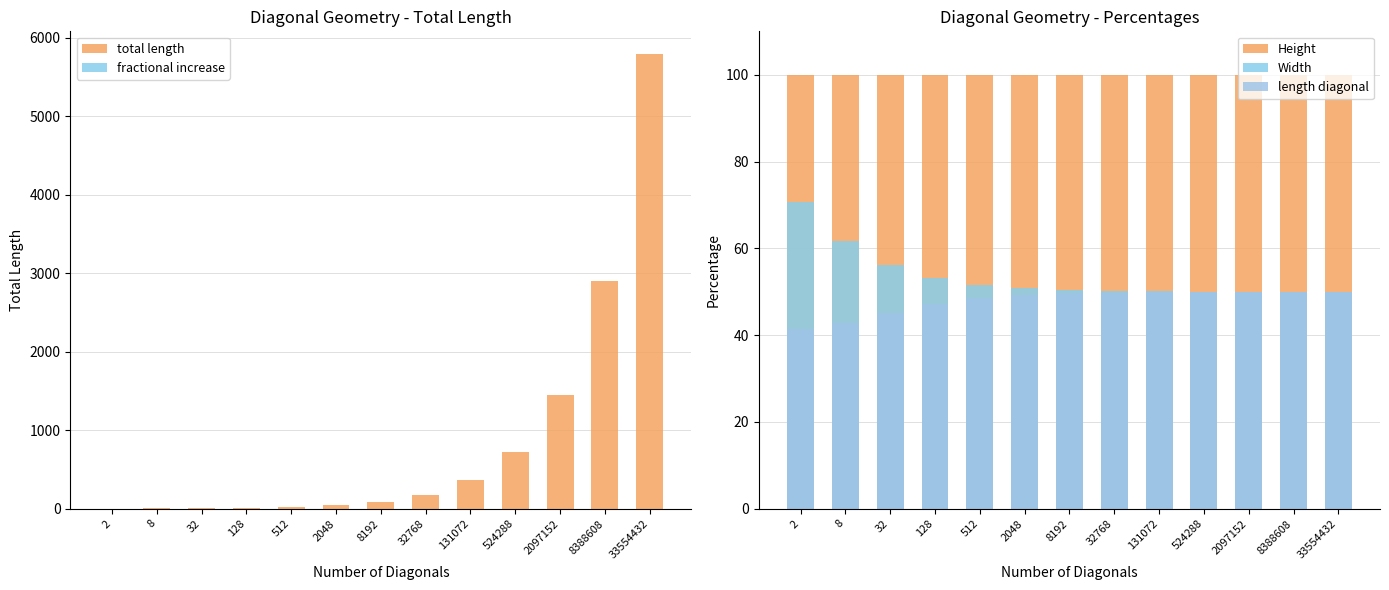

At which category is the sum across all series the highest?

33554432